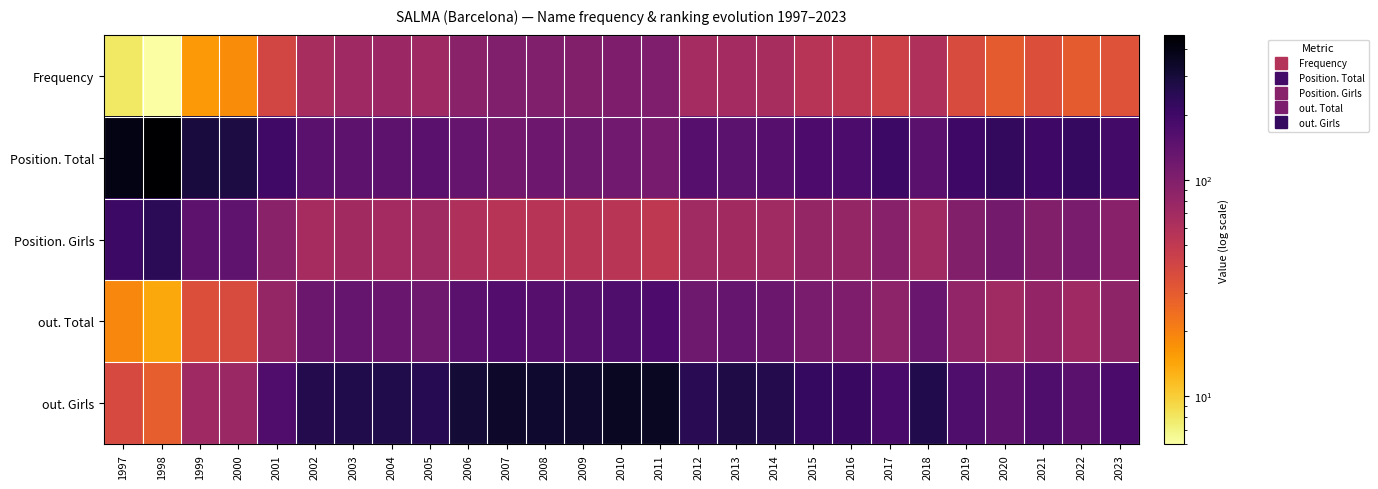

What is the difference between the highest and lowest values at 2021?

167